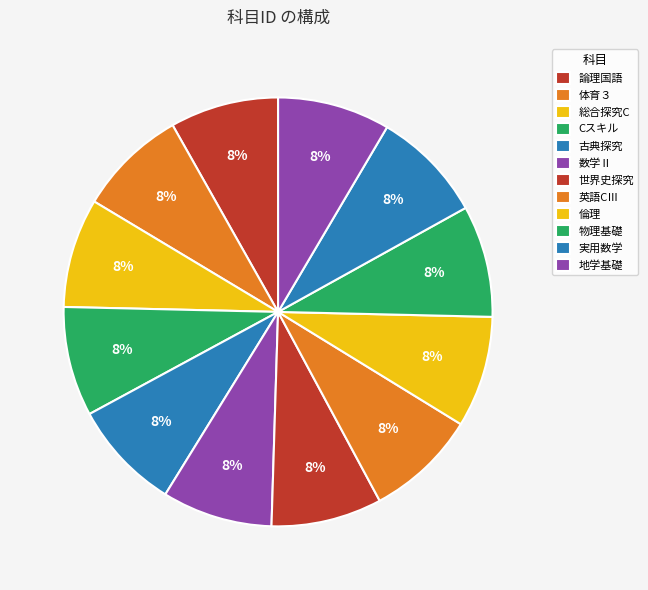

To the nearest percent, what is the average slice percentage?

8%